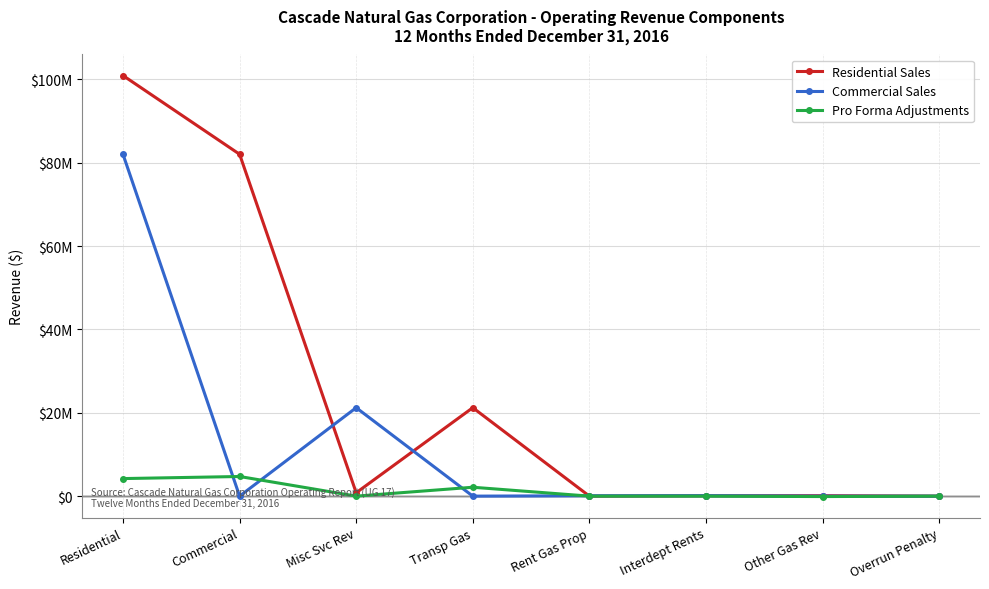

Does the chart have visible grid lines?

Yes